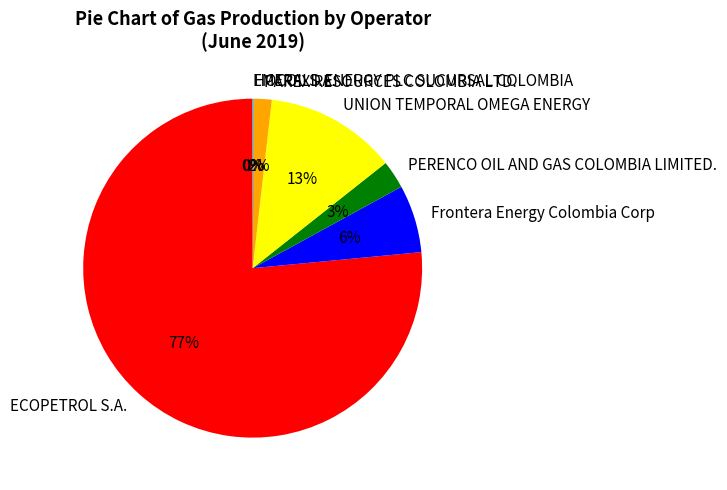

Between UNION TEMPORAL OMEGA ENERGY and PERENCO OIL AND GAS COLOMBIA LIMITED., which is larger?

UNION TEMPORAL OMEGA ENERGY